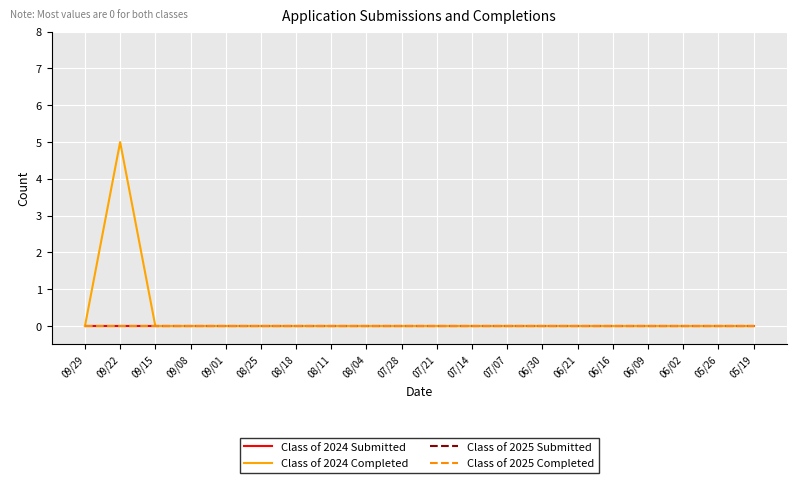

Is it true that Class of 2024 Completed equals 0 at 06/30?

True